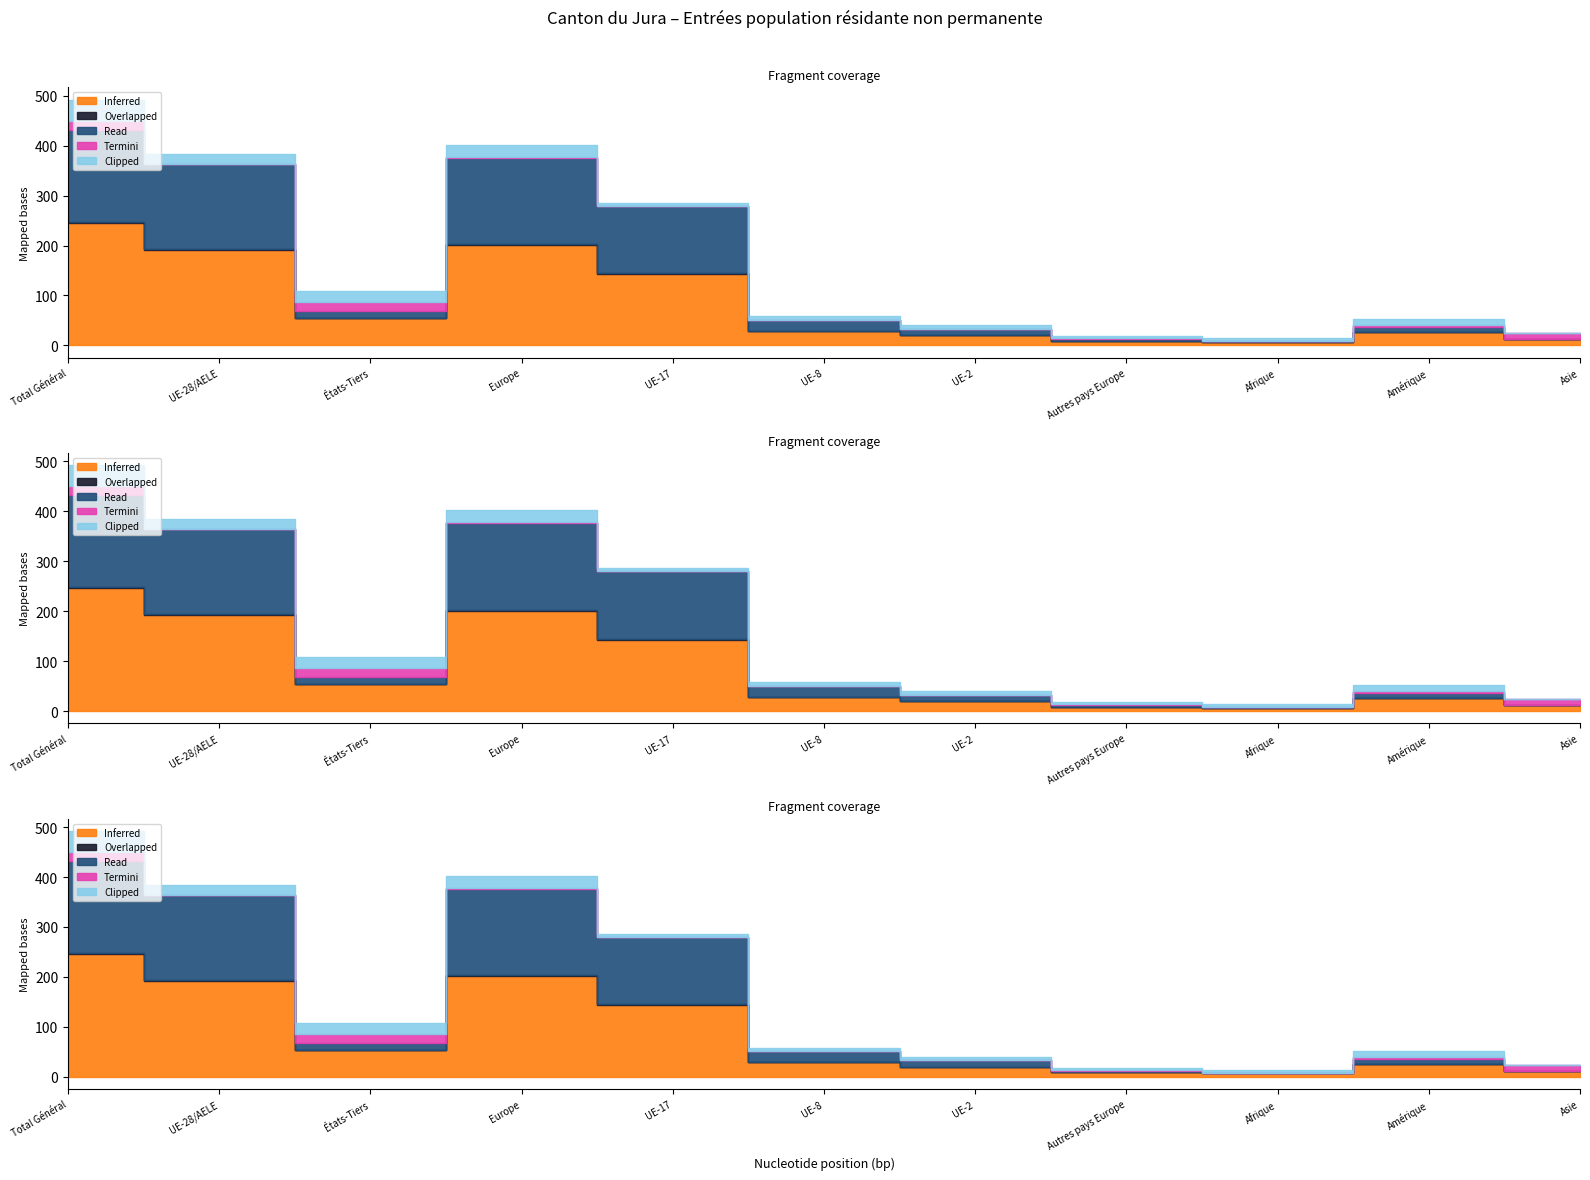

Does the chart display data point markers on the line(s)?

No